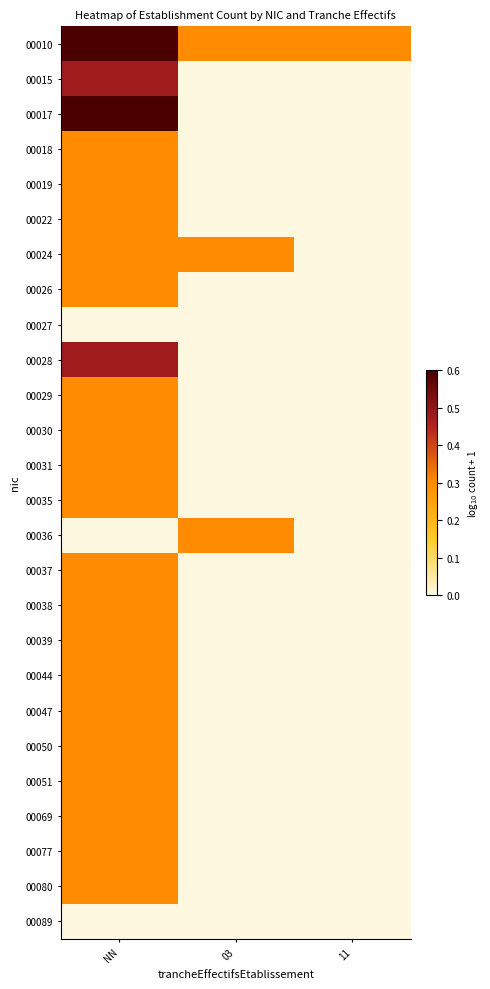

Which series has the largest total across all categories?

00010